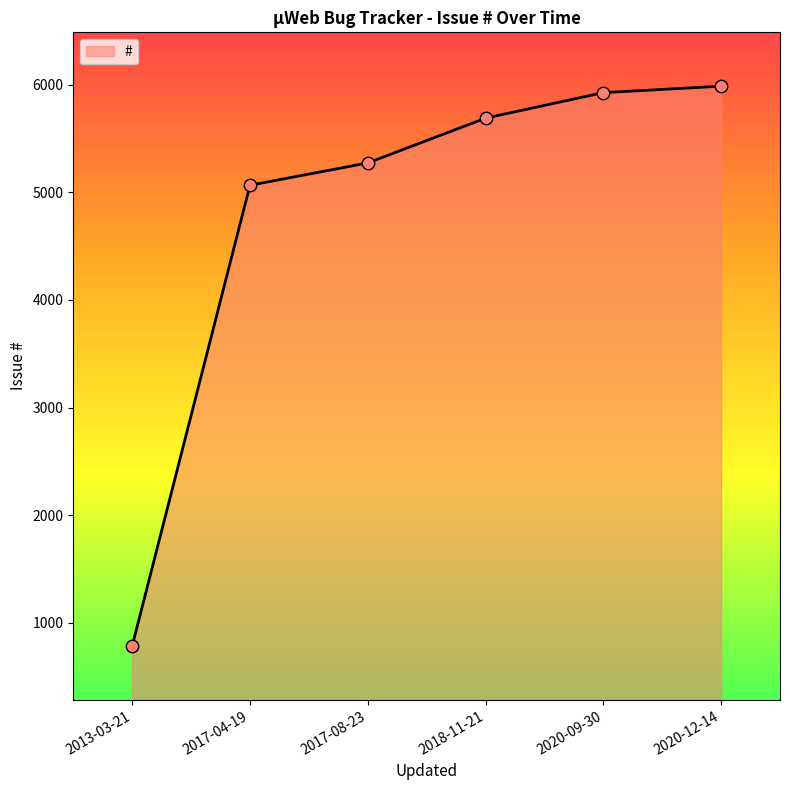

What is the ratio of the value at 2018-11-21 to the value at 2013-03-21?

7.2